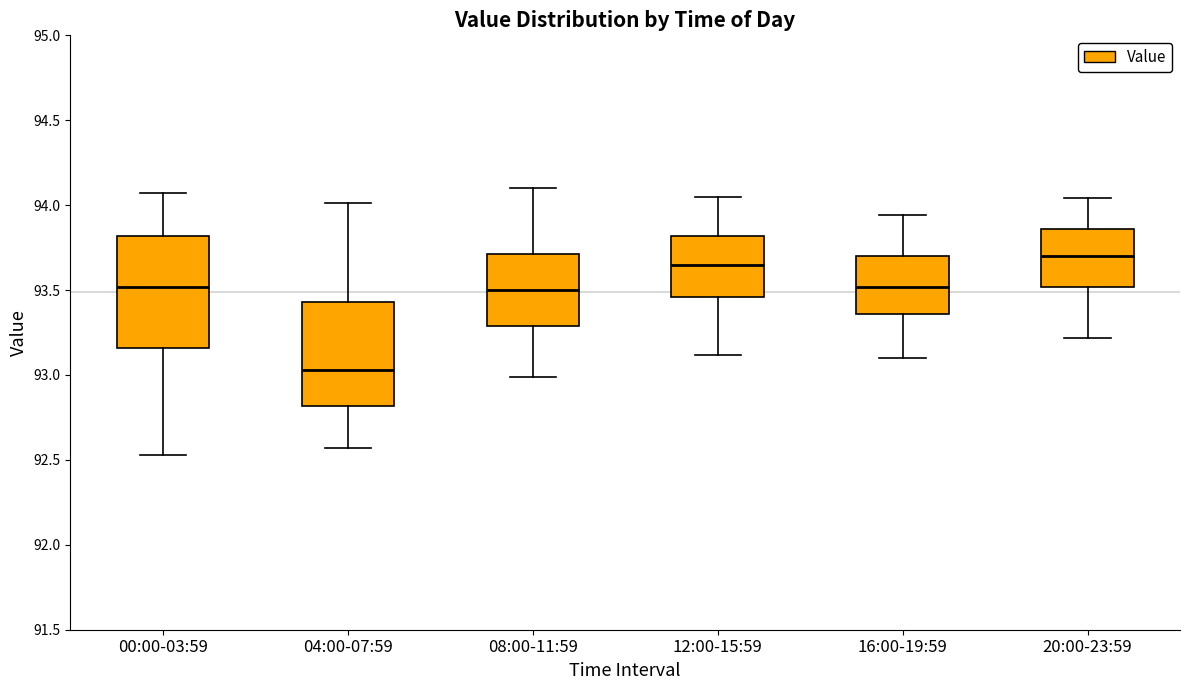

Reading left to right, transcribe this box plot: for each box, give where its median line is, the range the box spans, and where its two whiskers end, as read against the y-axis. The values are not printed on the chart, so give them approximately, as read against the axis.

00:00-03:59: median 93.50, box 93.15 to 93.80, whiskers 92.55 to 94.05
04:00-07:59: median 93.05, box 92.80 to 93.45, whiskers 92.55 to 94.00
08:00-11:59: median 93.50, box 93.30 to 93.70, whiskers 93.00 to 94.10
12:00-15:59: median 93.65, box 93.45 to 93.80, whiskers 93.10 to 94.05
16:00-19:59: median 93.50, box 93.35 to 93.70, whiskers 93.10 to 93.95
20:00-23:59: median 93.70, box 93.50 to 93.85, whiskers 93.20 to 94.05